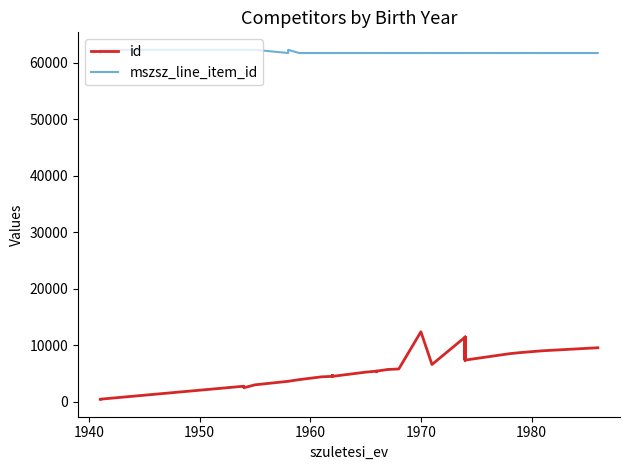

What is the minimum value shown in the chart?

451